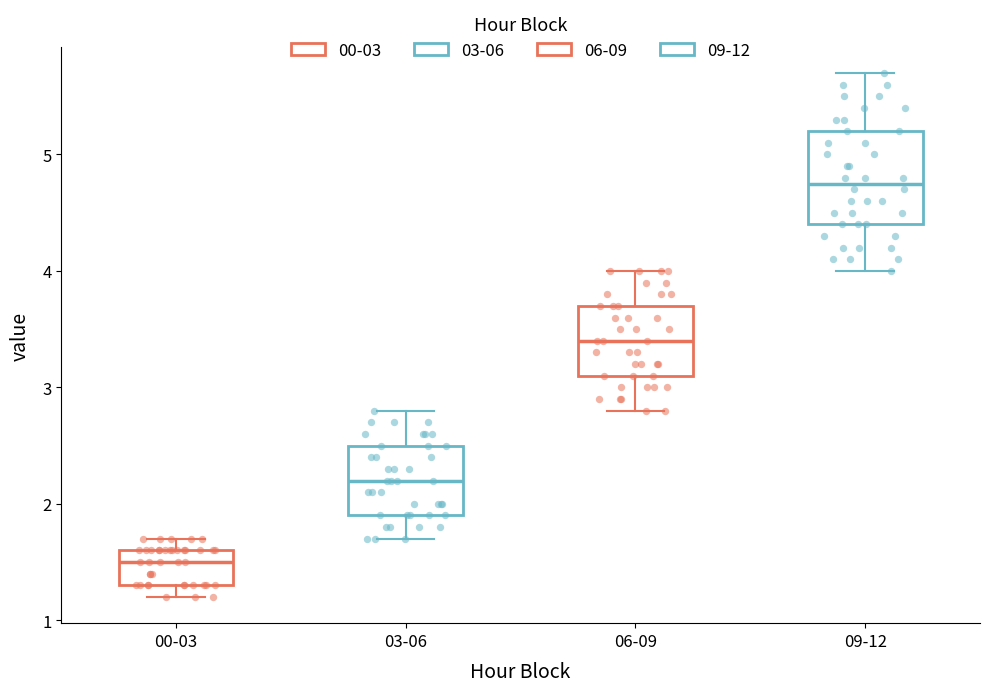

Which box's median line is the highest?

09-12